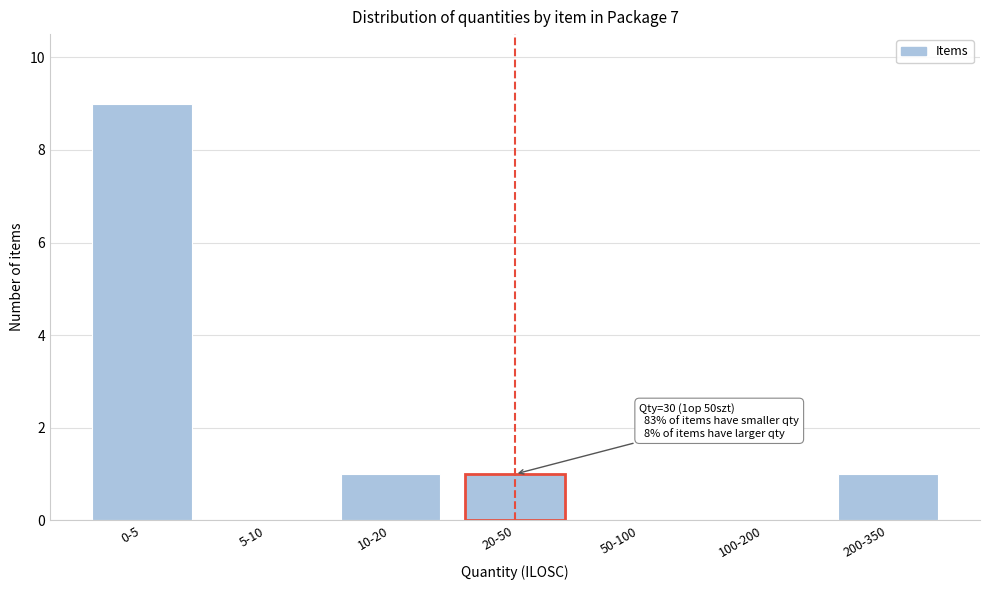

Reading left to right, extract all data points from this chart.

0-5=9	5-10=0	10-20=1	20-50=1	50-100=0	100-200=0	200-350=1